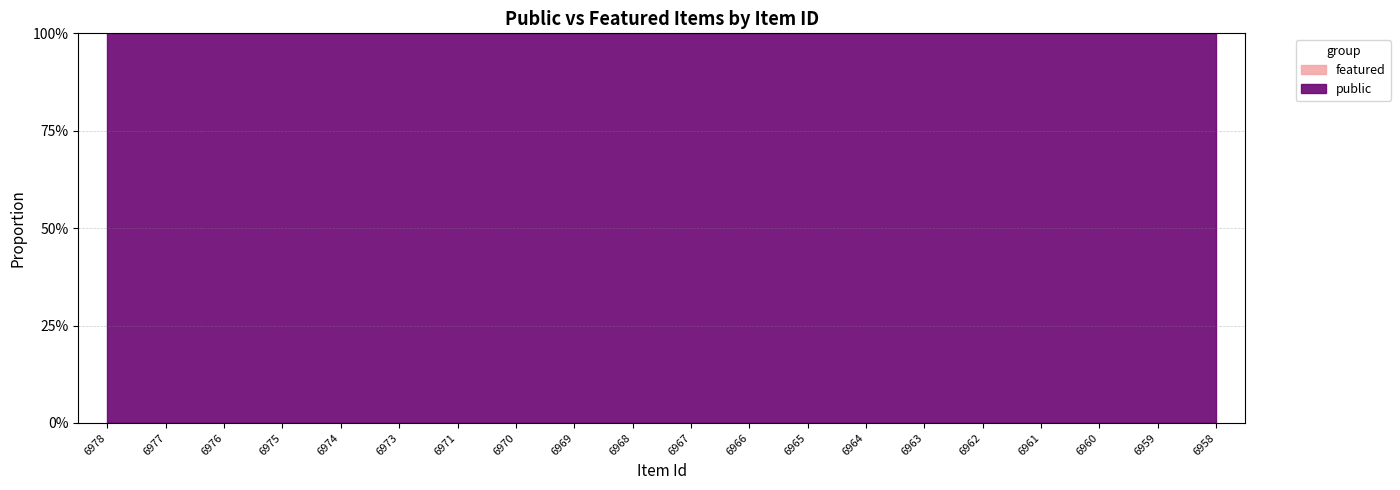

What is the maximum value for public?

1